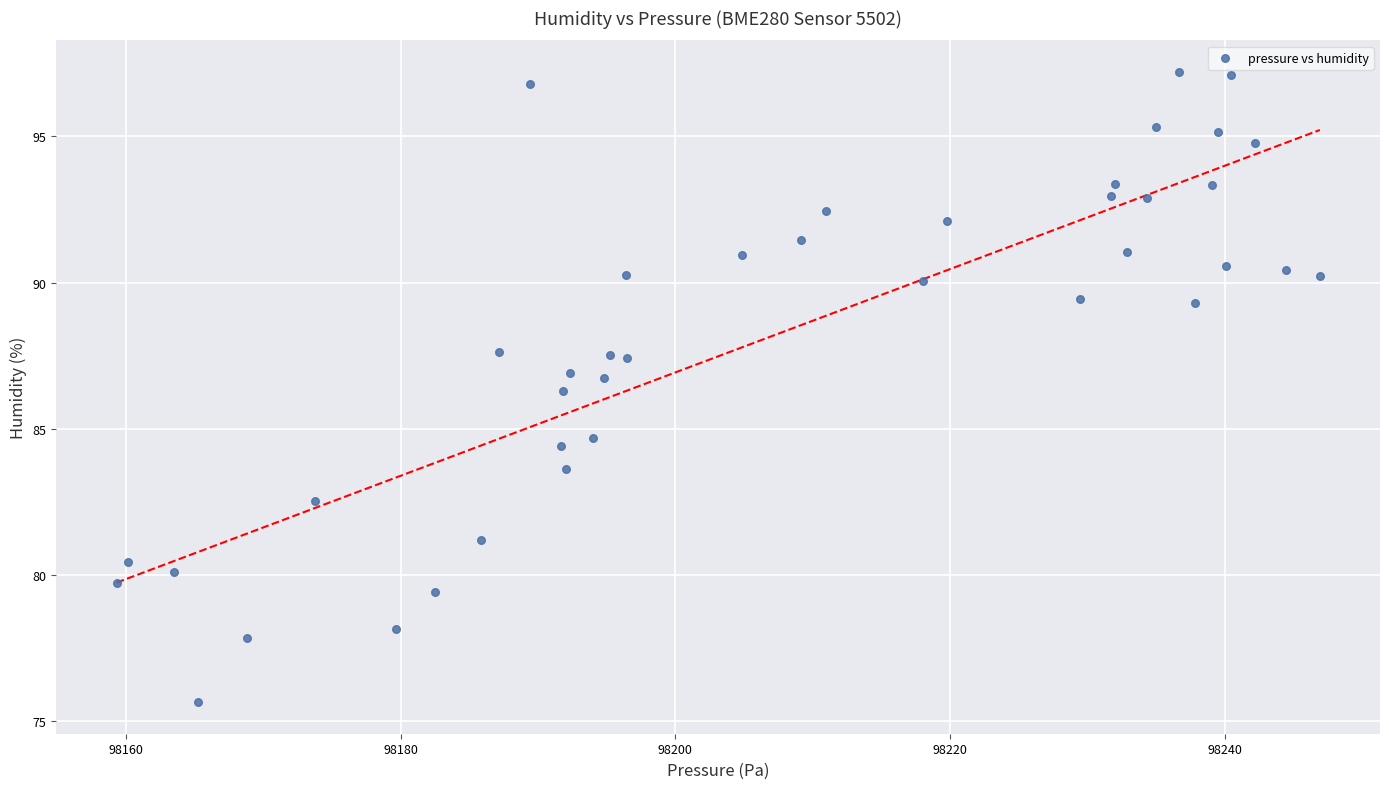

What is the range of X values (max minus min)?

87.6